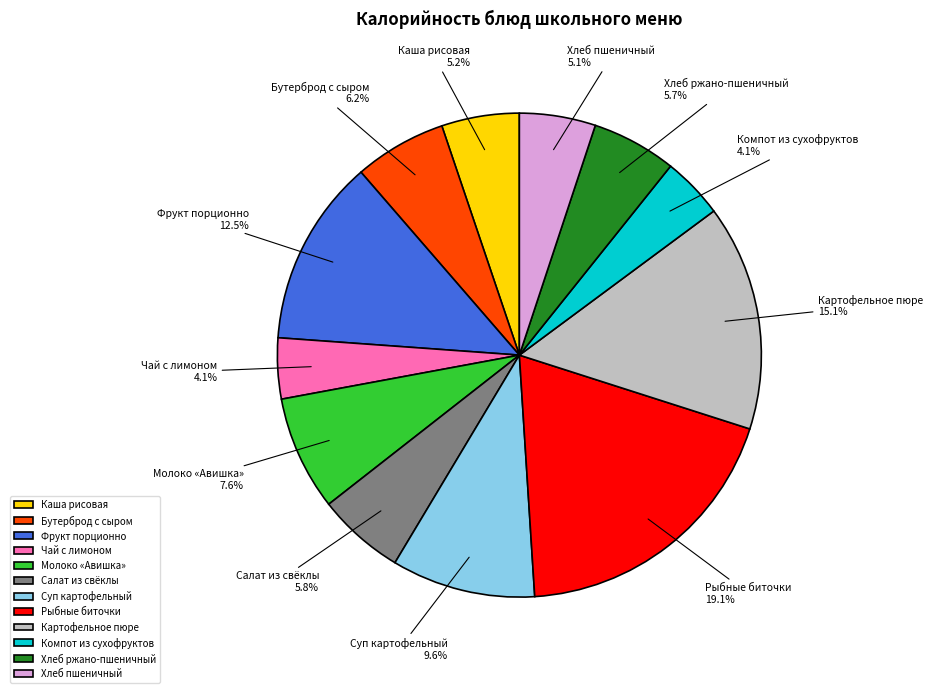

How much of the chart is everything except Фрукт порционно?

87.5%